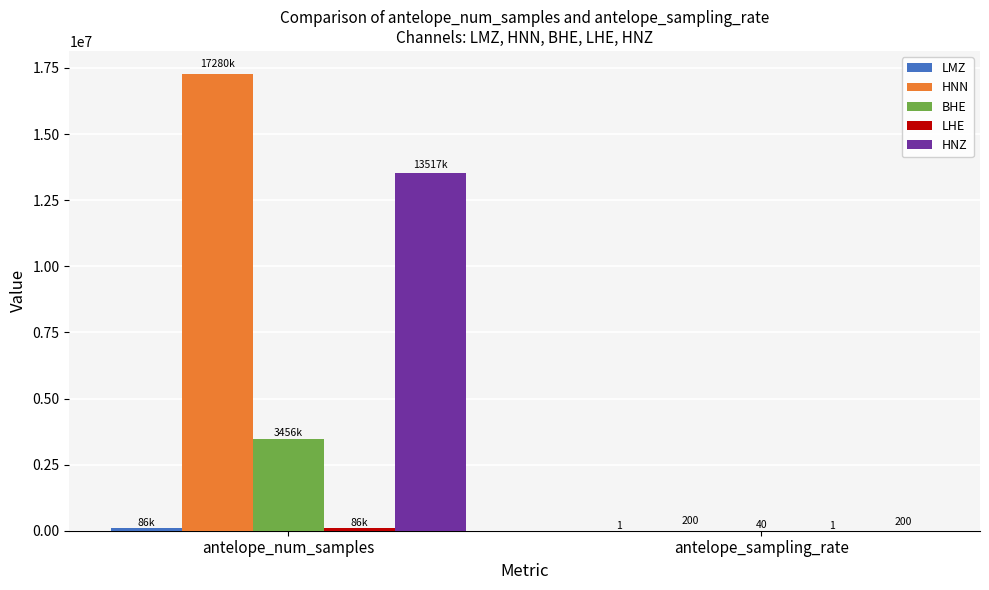

What is the maximum value shown in the chart?

17279999